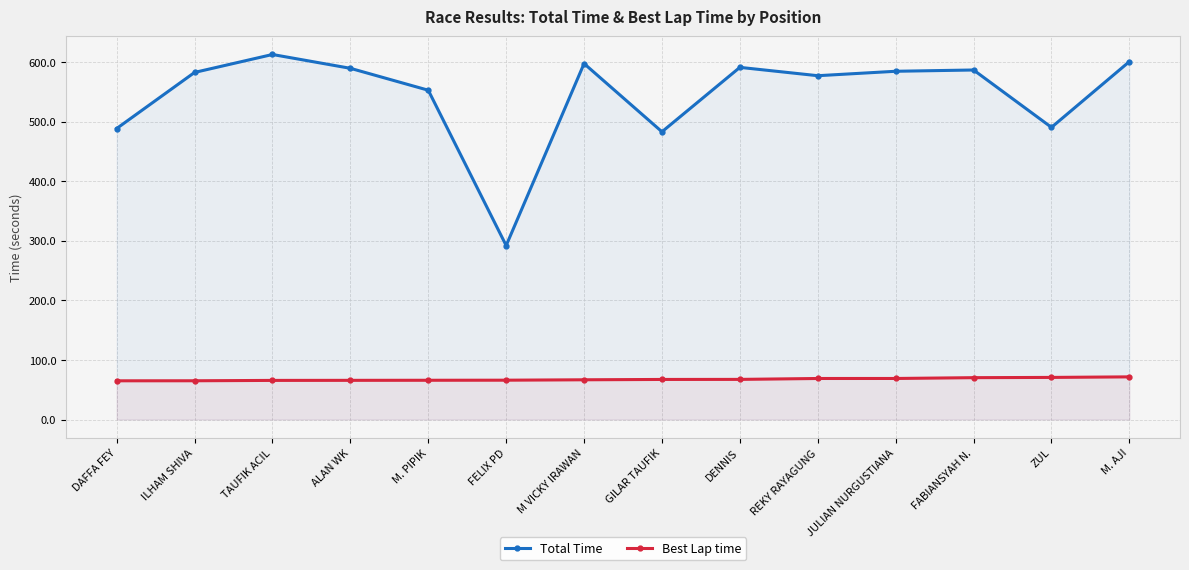

The Best Lap time series shows 95.9 at M VICKY IRAWAN. True or false?

False